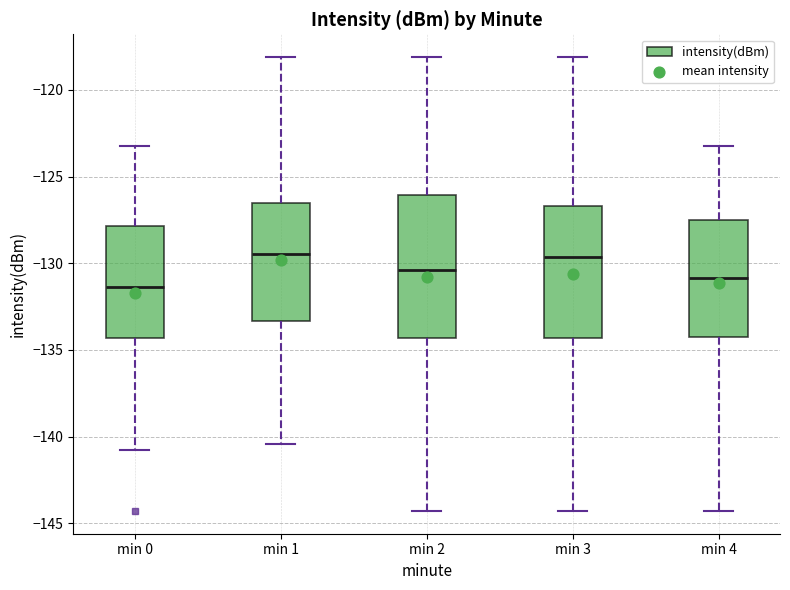

Where is the upper edge of the box for min 2 on the y-axis? The values are not printed on the chart, so give them approximately, as read against the axis.

-126.0